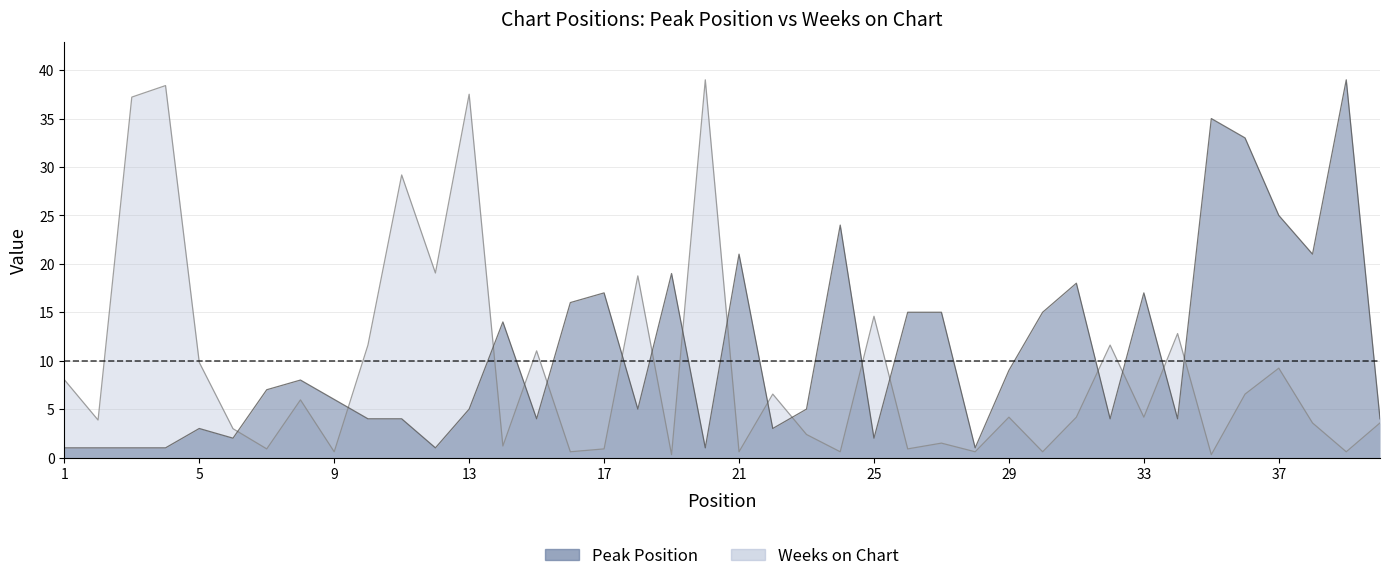

What is the difference between the maximum and minimum values in the Weeks on Chart series?

38.7